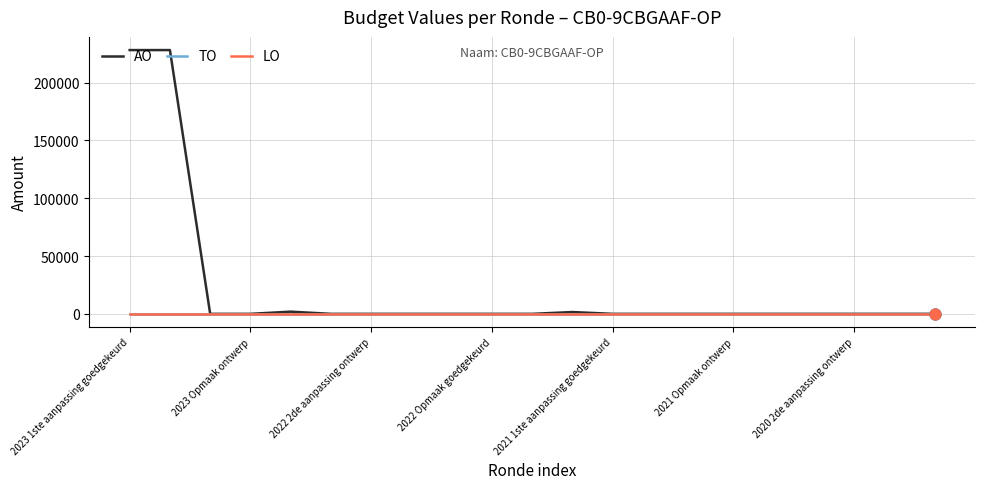

Does the chart have visible grid lines?

Yes